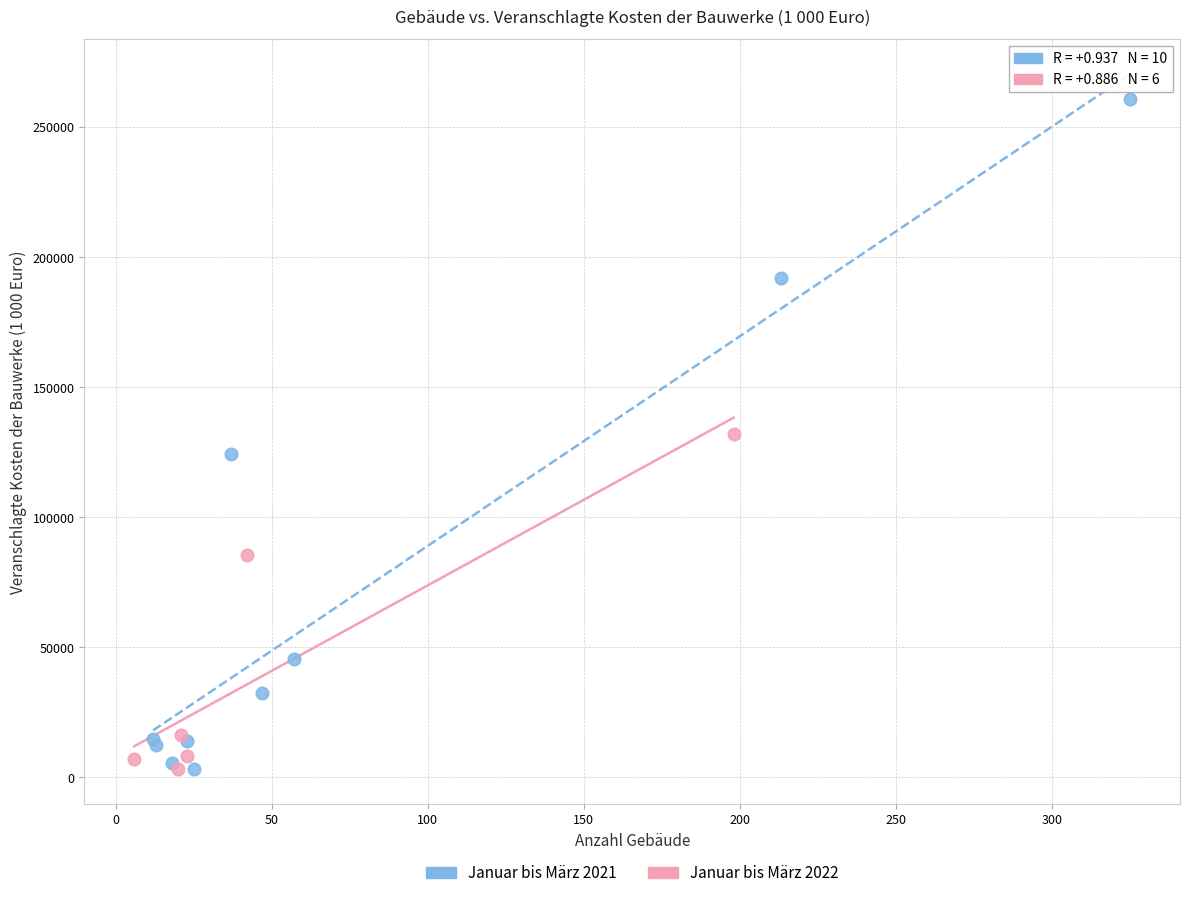

Which series has the widest spread of Y values?

Januar bis März 2021